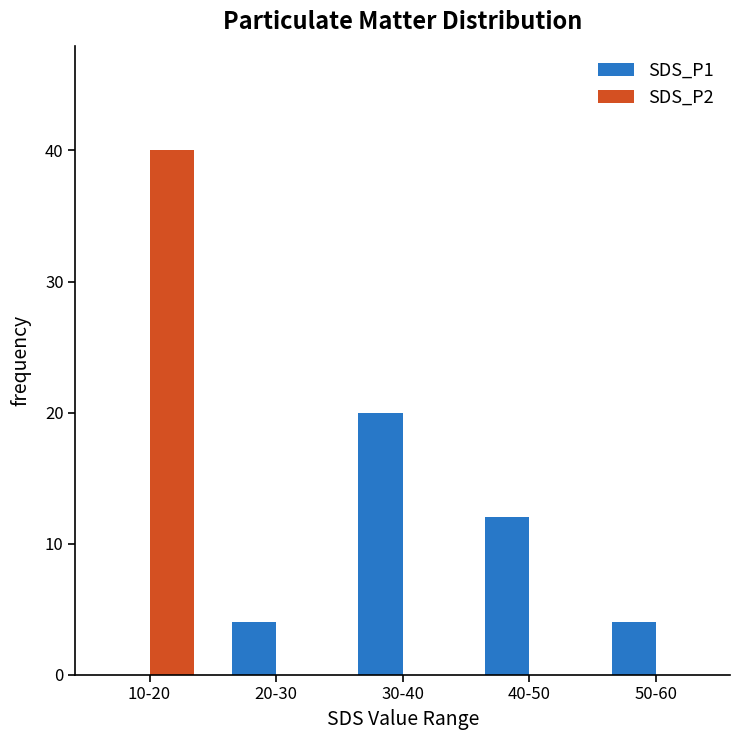

True or false: SDS_P2 has a value of 0 at 40-50.

True